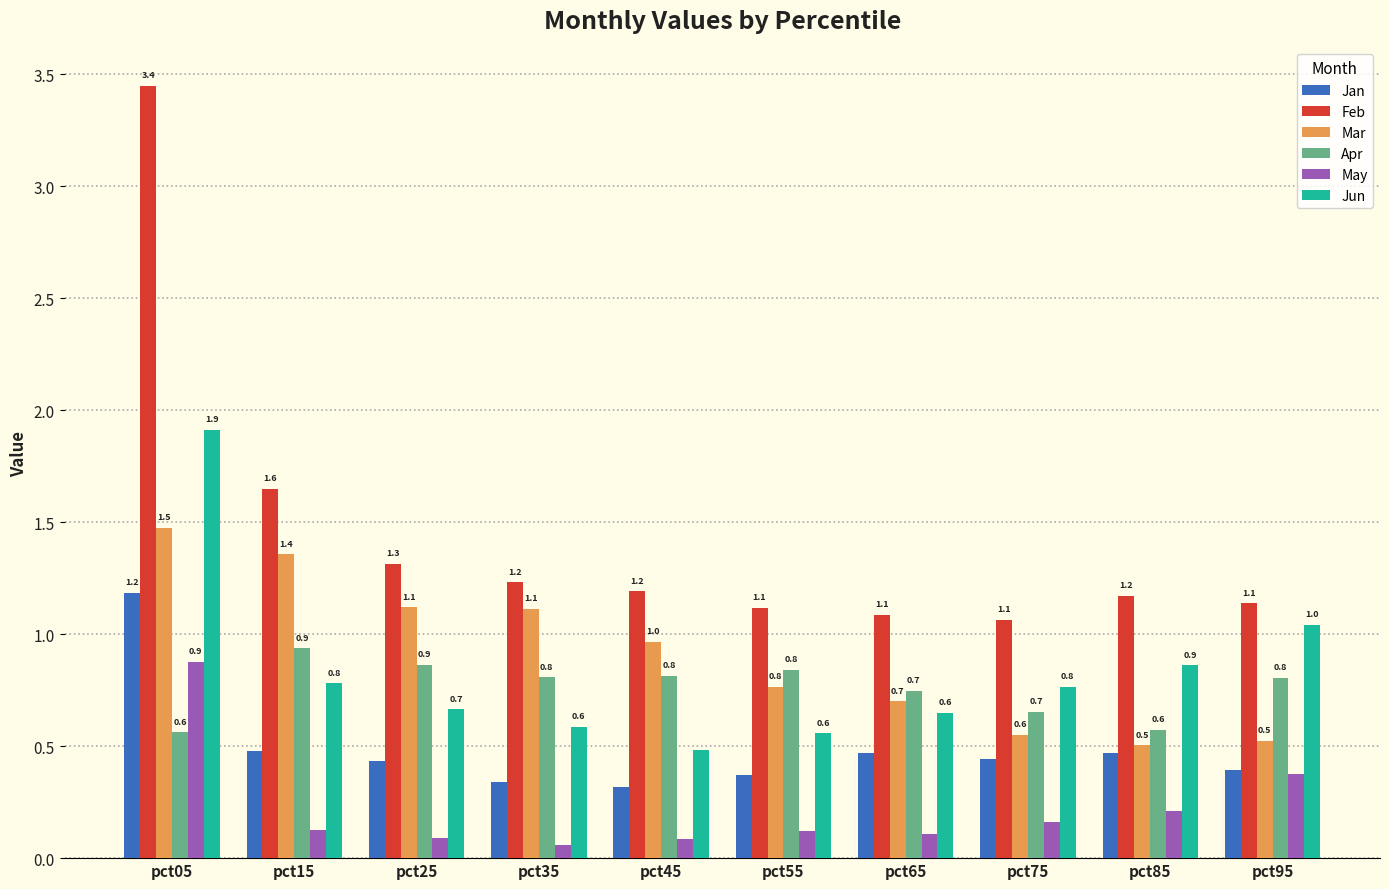

The Mar series shows 0.4 at pct45. True or false?

False